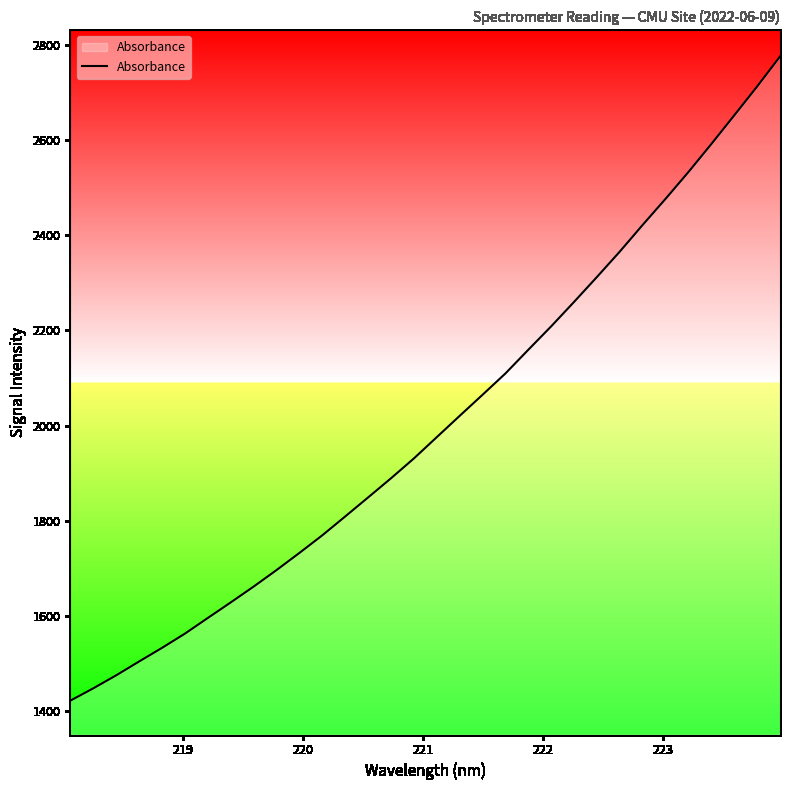

What is the difference between the maximum and minimum values?

1353.5